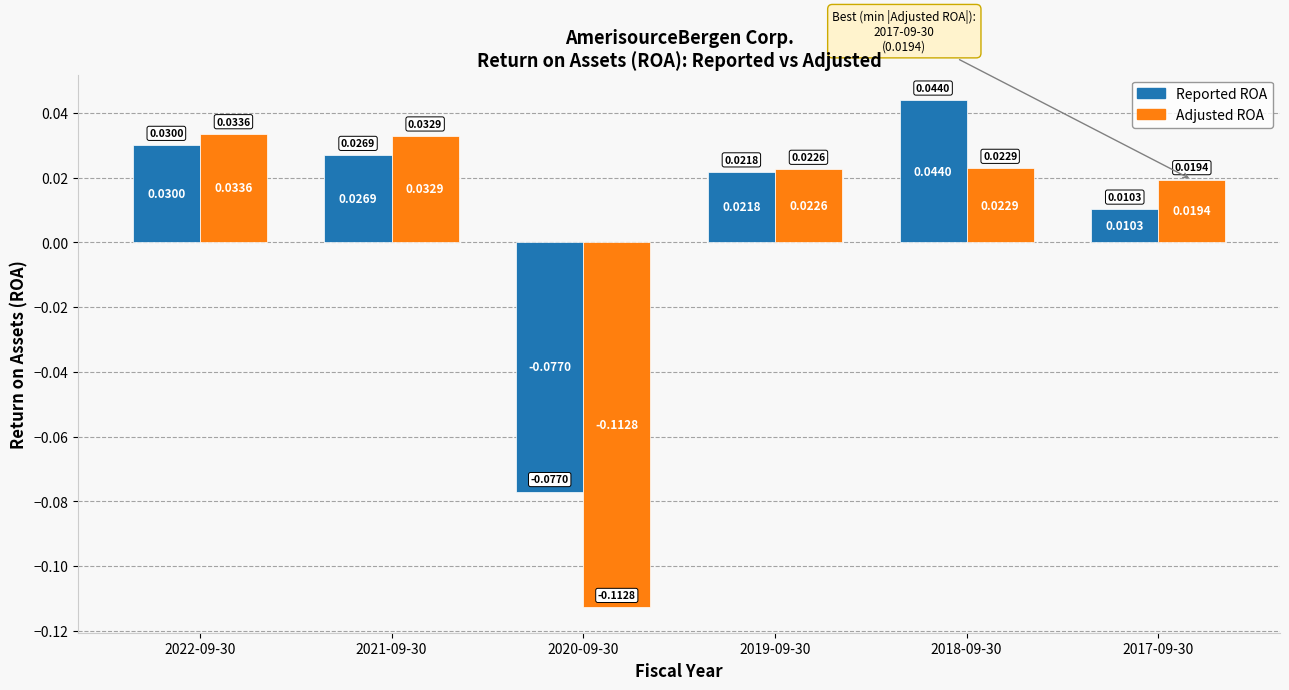

How many negative values does the Adjusted ROA series have?

1